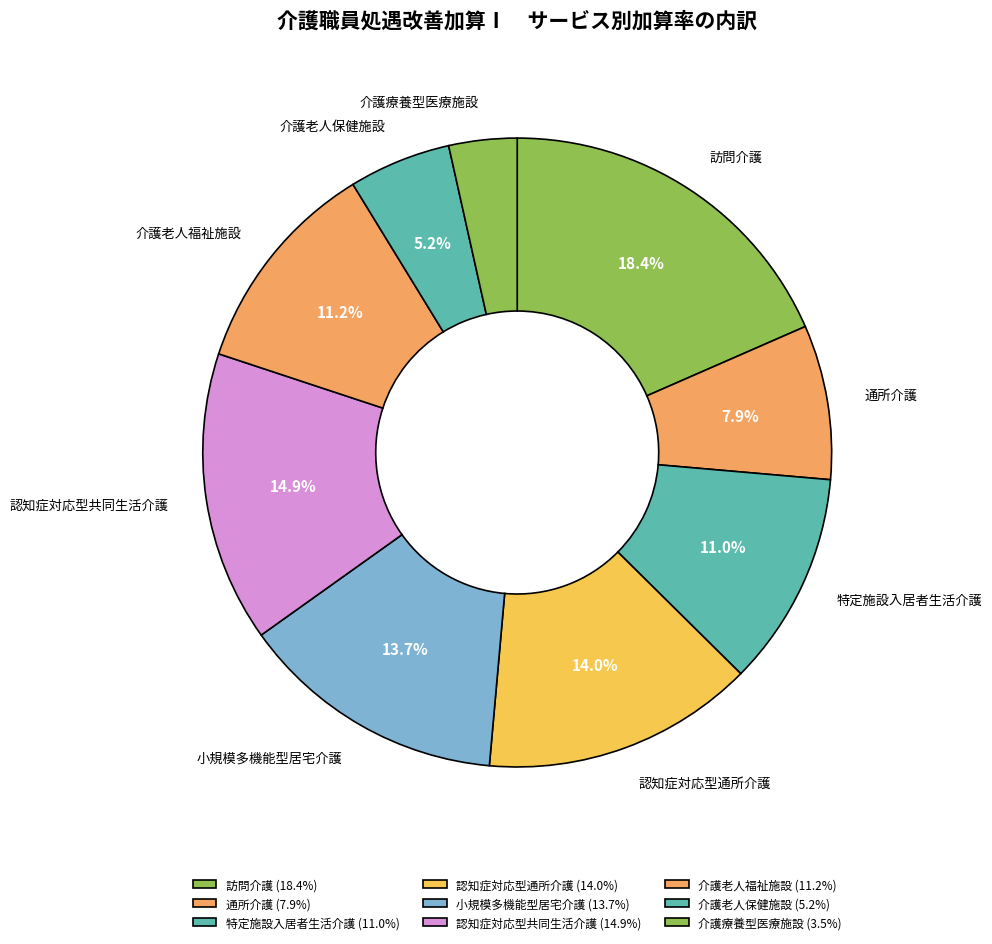

Is there any slice that represents more than half of the pie?

No